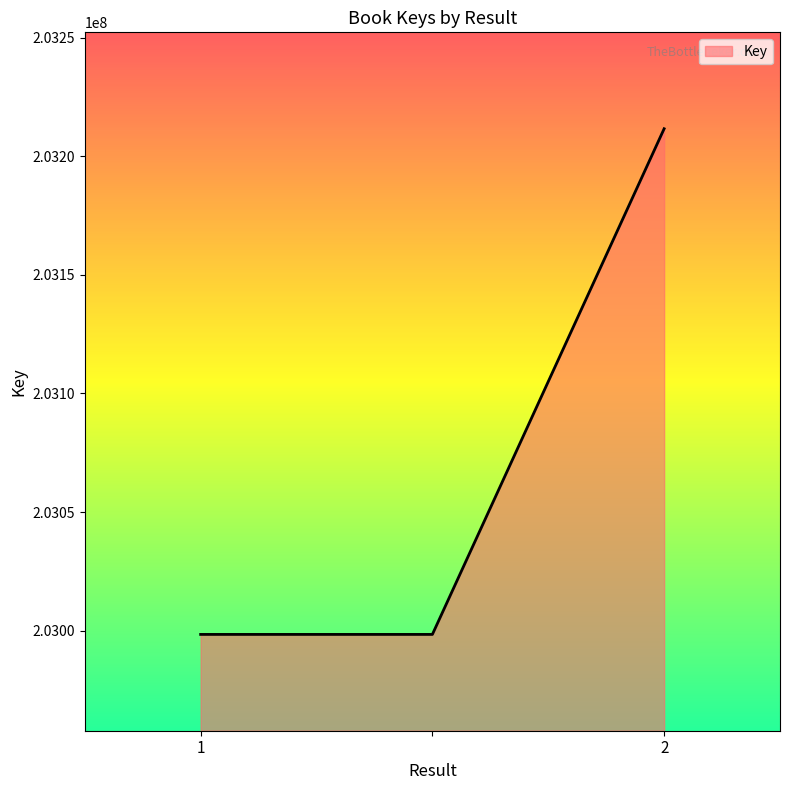

What is the minimum value shown in the chart?

202998432